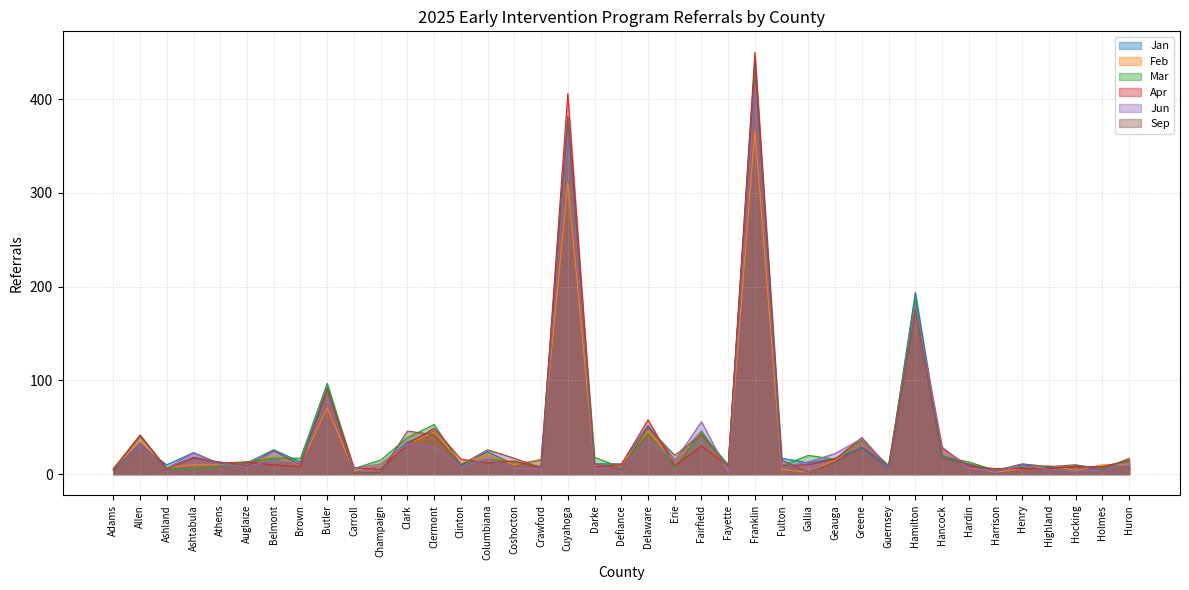

Reading right to left, list all the values displayed in this chart.

Jan: Huron=10	Holmes=5	Hocking=8	Highland=7	Henry=10	Harrison=1	Hardin=10	Hancock=20	Hamilton=194	Guernsey=6	Greene=28	Geauga=17	Gallia=12	Fulton=17	Franklin=442	Fayette=6	Fairfield=46	Erie=15	Delaware=52	Defiance=11	Darke=11	Cuyahoga=380	Crawford=15	Coshocton=10	Columbiana=24	Clinton=9	Clermont=46	Clark=34	Champaign=10	Carroll=2	Butler=93	Brown=13	Belmont=26	Auglaize=12	Athens=11	Ashtabula=23	Ashland=10	Allen=30	Adams=4
Feb: Huron=10	Holmes=10	Hocking=4	Highland=9	Henry=6	Harrison=2	Hardin=7	Hancock=28	Hamilton=179	Guernsey=9	Greene=36	Geauga=15	Gallia=2	Fulton=5	Franklin=367	Fayette=5	Fairfield=45	Erie=14	Delaware=46	Defiance=10	Darke=8	Cuyahoga=311	Crawford=16	Coshocton=10	Columbiana=21	Clinton=11	Clermont=45	Clark=32	Champaign=10	Carroll=3	Butler=71	Brown=10	Belmont=18	Auglaize=13	Athens=10	Ashtabula=10	Ashland=7	Allen=33	Adams=5
Mar: Huron=14	Holmes=7	Hocking=9	Highland=5	Henry=7	Harrison=4	Hardin=13	Hancock=19	Hamilton=187	Guernsey=9	Greene=36	Geauga=16	Gallia=20	Fulton=9	Franklin=434	Fayette=10	Fairfield=44	Erie=7	Delaware=43	Defiance=7	Darke=18	Cuyahoga=363	Crawford=8	Coshocton=13	Columbiana=16	Clinton=10	Clermont=53	Clark=39	Champaign=15	Carroll=6	Butler=97	Brown=17	Belmont=17	Auglaize=13	Athens=9	Ashtabula=6	Ashland=6	Allen=42	Adams=5
Apr: Huron=15	Holmes=8	Hocking=8	Highland=6	Henry=6	Harrison=6	Hardin=8	Hancock=28	Hamilton=177	Guernsey=7	Greene=39	Geauga=16	Gallia=10	Fulton=9	Franklin=450	Fayette=9	Fairfield=30	Erie=9	Delaware=58	Defiance=10	Darke=8	Cuyahoga=406	Crawford=7	Coshocton=14	Columbiana=12	Clinton=16	Clermont=49	Clark=32	Champaign=5	Carroll=7	Butler=91	Brown=8	Belmont=10	Auglaize=13	Athens=12	Ashtabula=18	Ashland=6	Allen=41	Adams=6
Jun: Huron=10	Holmes=5	Hocking=3	Highland=5	Henry=9	Harrison=3	Hardin=6	Hancock=29	Hamilton=180	Guernsey=7	Greene=38	Geauga=22	Gallia=13	Fulton=7	Franklin=413	Fayette=2	Fairfield=56	Erie=14	Delaware=36	Defiance=7	Darke=6	Cuyahoga=360	Crawford=6	Coshocton=6	Columbiana=16	Clinton=8	Clermont=29	Clark=32	Champaign=11	Carroll=6	Butler=81	Brown=11	Belmont=15	Auglaize=8	Athens=10	Ashtabula=23	Ashland=6	Allen=30	Adams=5
Sep: Huron=17	Holmes=5	Hocking=10	Highland=8	Henry=11	Harrison=4	Hardin=11	Hancock=17	Hamilton=175	Guernsey=9	Greene=29	Geauga=13	Gallia=2	Fulton=15	Franklin=433	Fayette=8	Fairfield=42	Erie=20	Delaware=50	Defiance=5	Darke=11	Cuyahoga=382	Crawford=7	Coshocton=17	Columbiana=26	Clinton=10	Clermont=42	Clark=46	Champaign=2	Carroll=1	Butler=91	Brown=10	Belmont=25	Auglaize=9	Athens=13	Ashtabula=17	Ashland=6	Allen=33	Adams=4